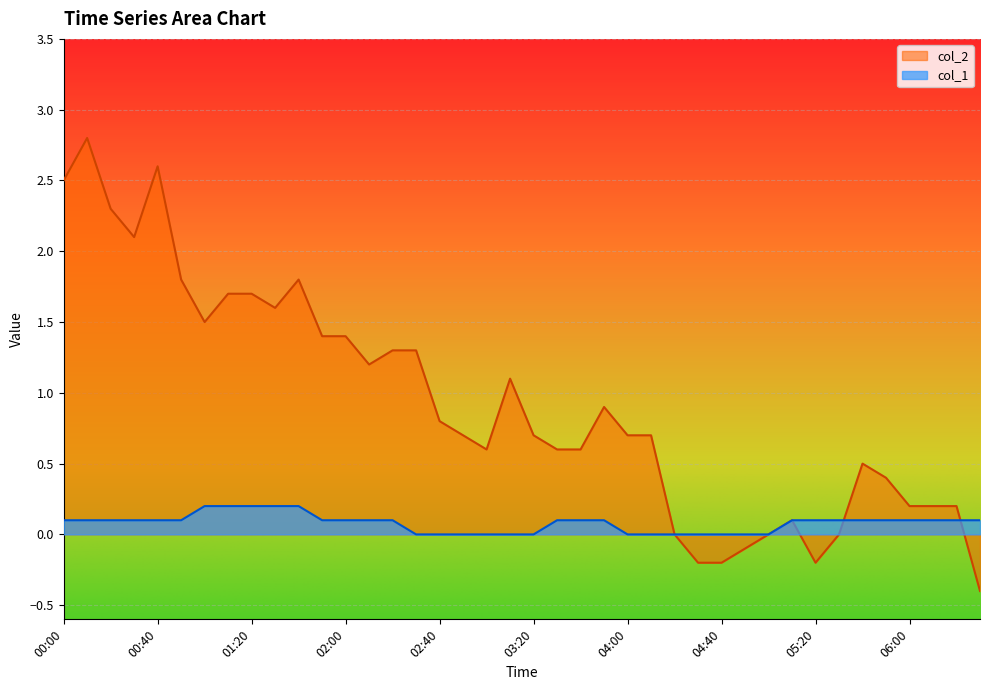

At which category is the sum across all series the highest?

00:10